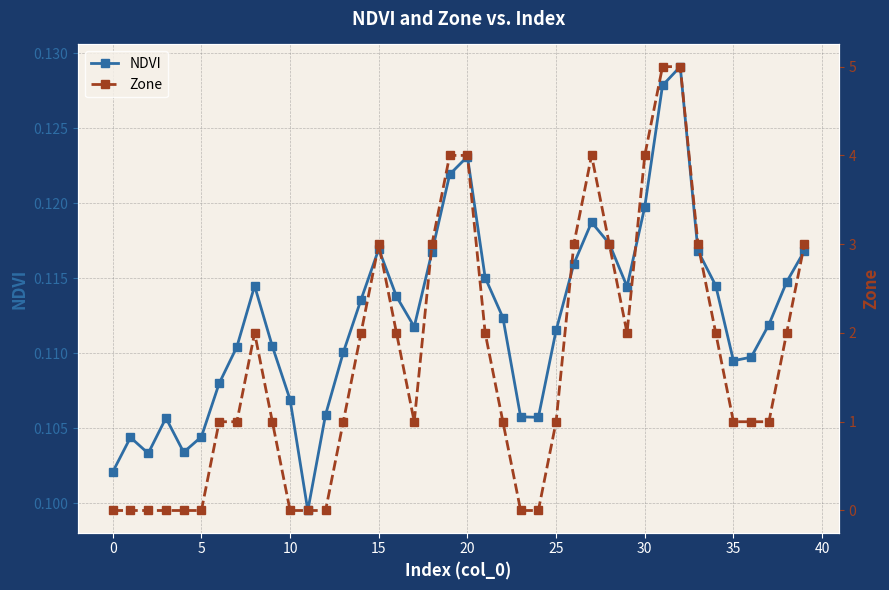

In NDVI, how many points are higher than both neighbors (excluding endpoints)?

7